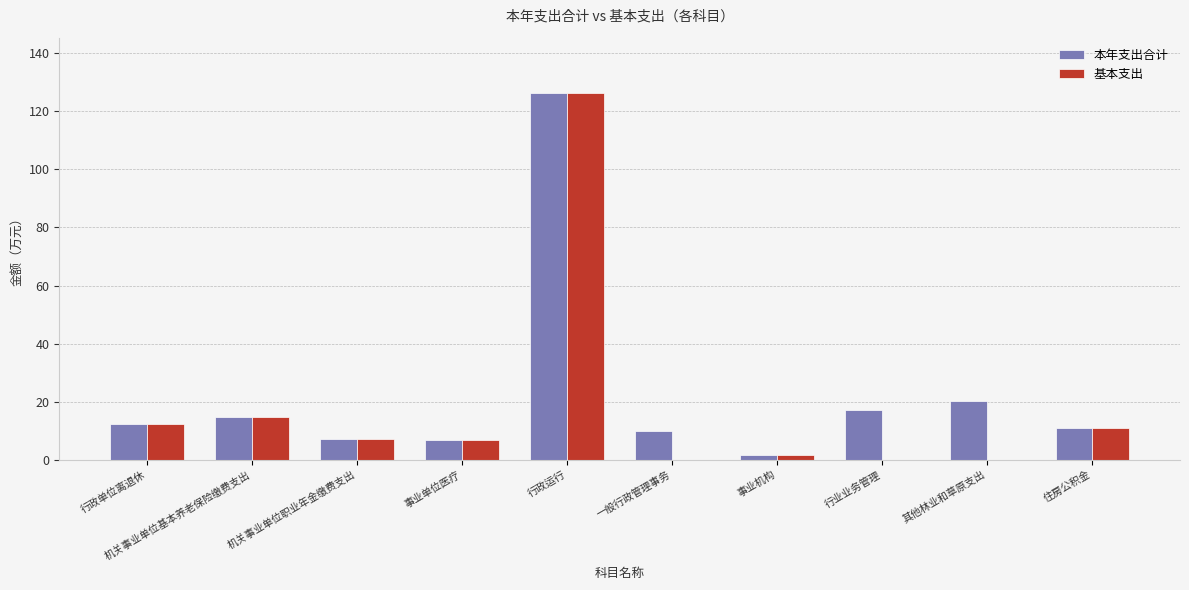

Count the number of categories in the chart.

10